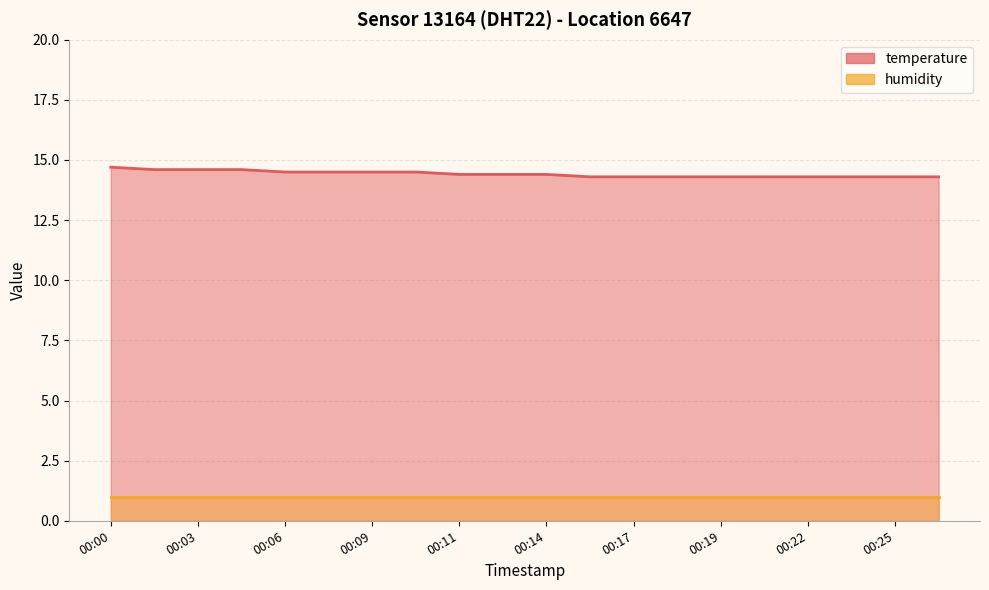

What is the difference between the maximum and minimum values?

0.4